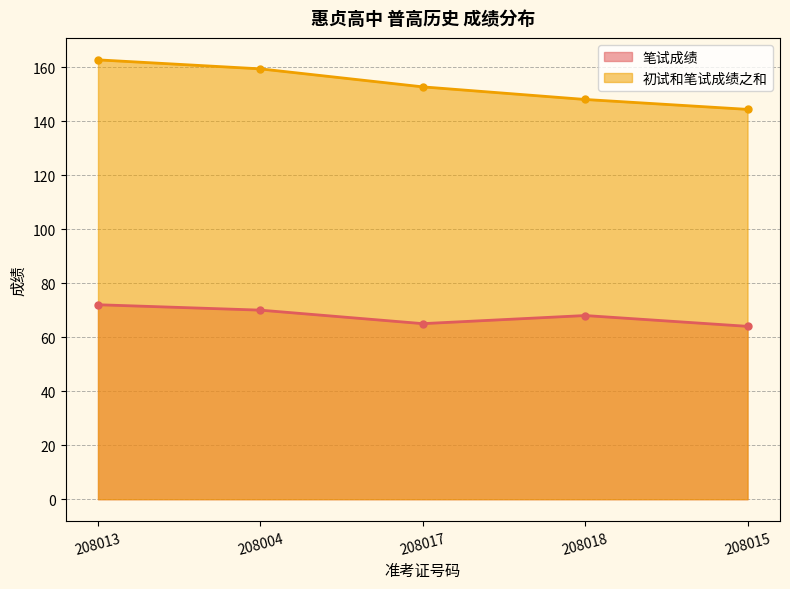

Which series has the largest range (max minus min)?

初试和笔试成绩之和